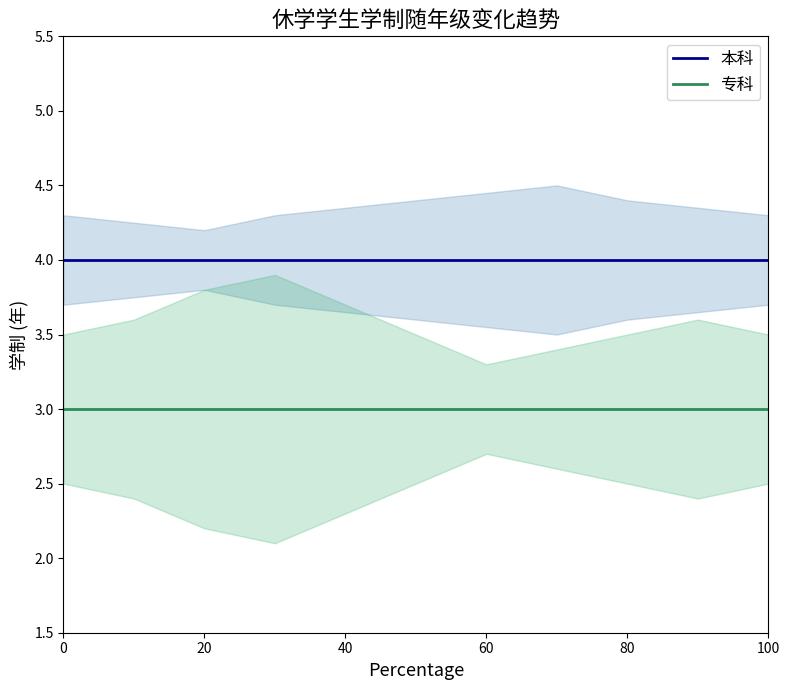

The value of 本科 at 60 is 3. True or false?

False